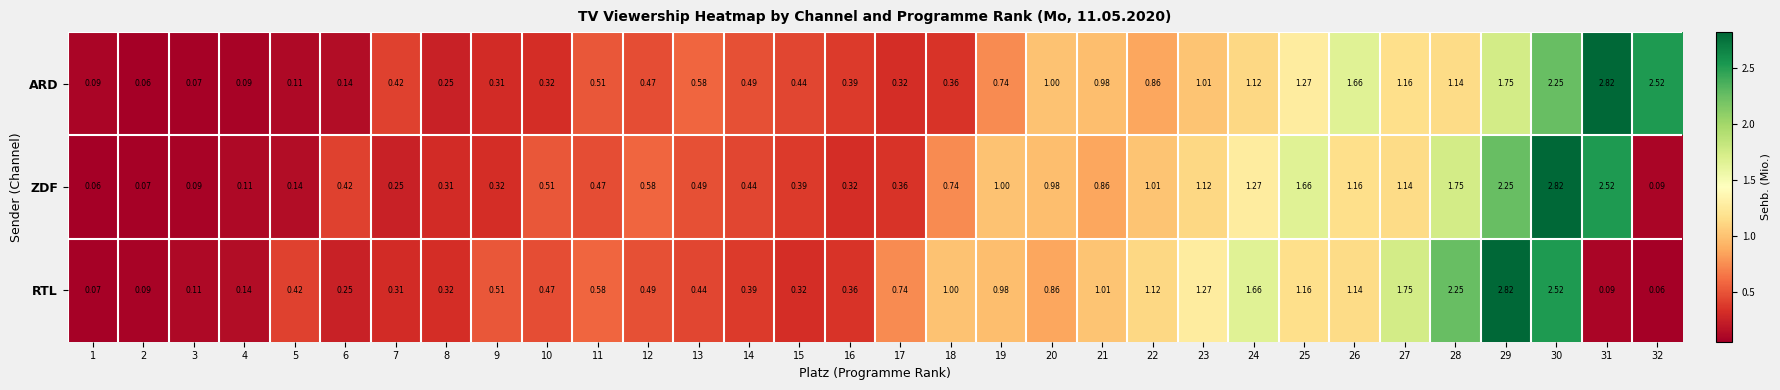

At 20, list the series in order from largest to smallest.

ARD, ZDF, RTL